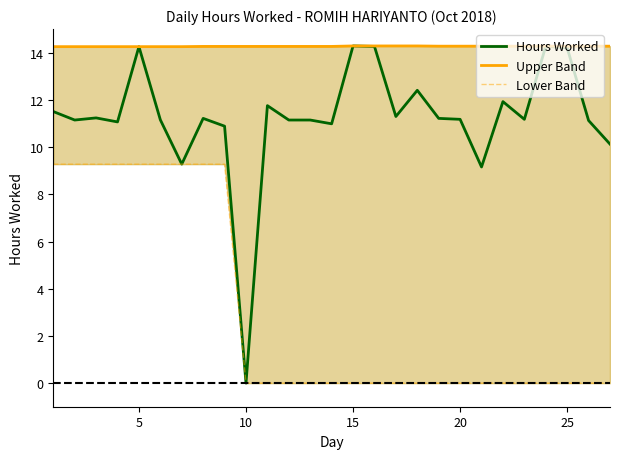

What are all the series names shown in the legend?

Hours Worked, Upper Band, Lower Band